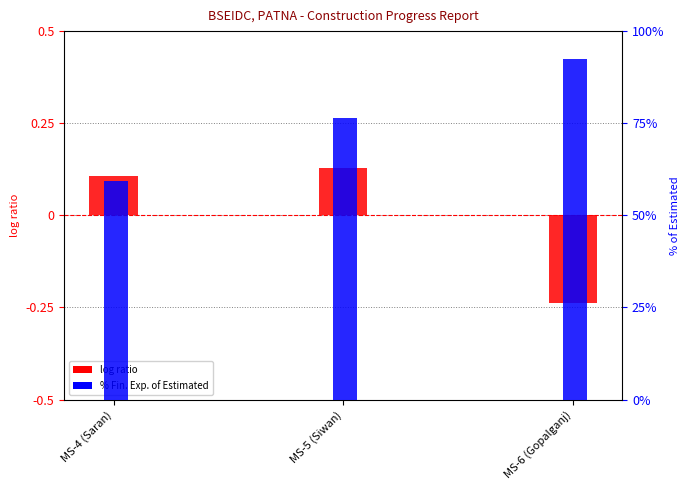

Count the log ratio values in the range 0 to 1.

2